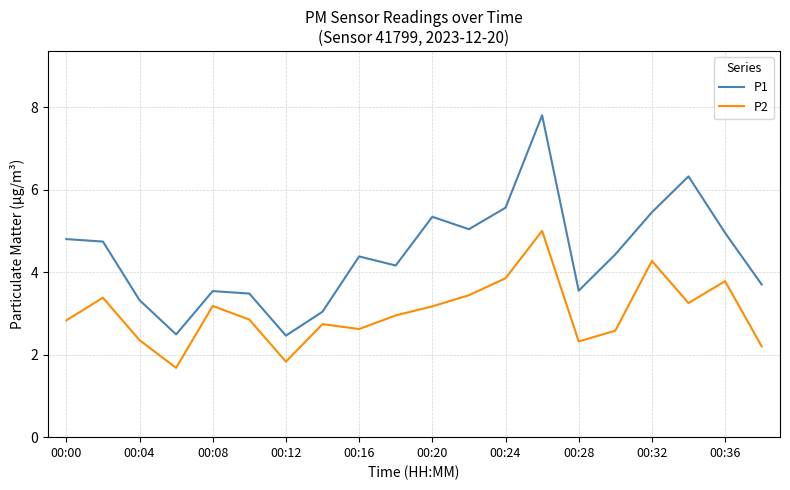

Which series has the largest total across all categories?

P1